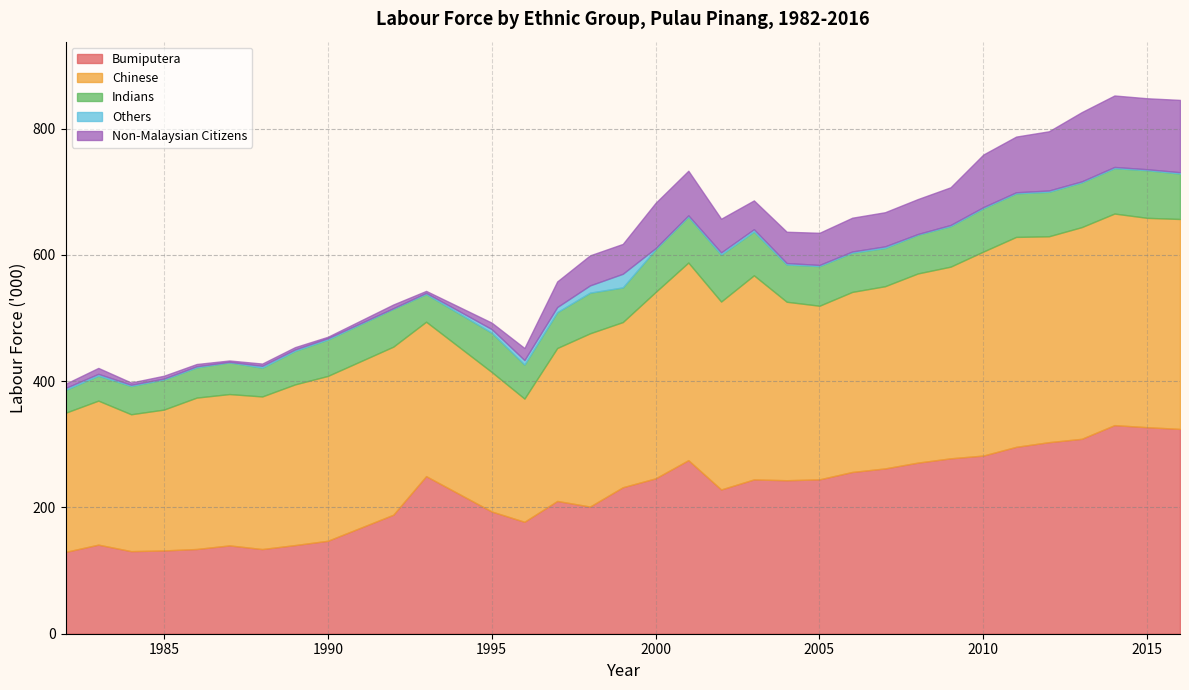

List the series in order of their peak value, highest first.

Chinese, Bumiputera, Non-Malaysian Citizens, Indians, Others